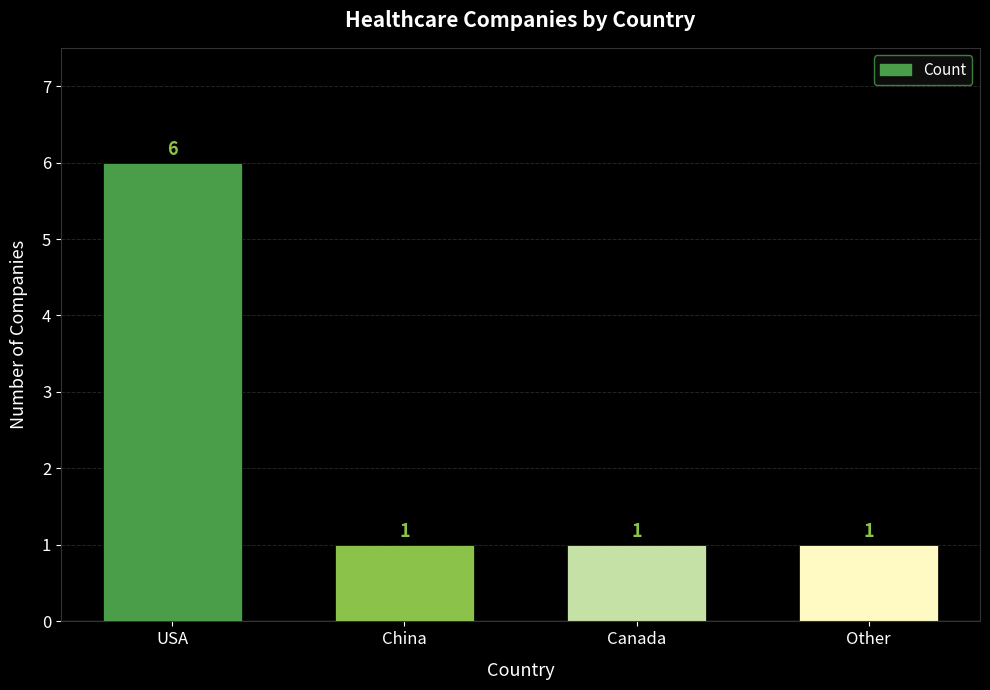

What is the value of the 4th bar from the left?

1